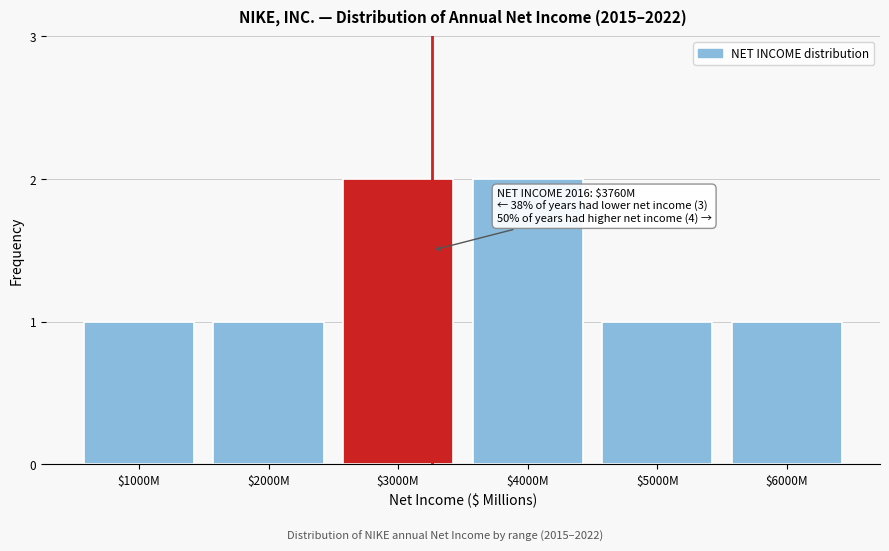

Reading right to left, what are all the values shown in this chart?

1	1	2	2	1	1